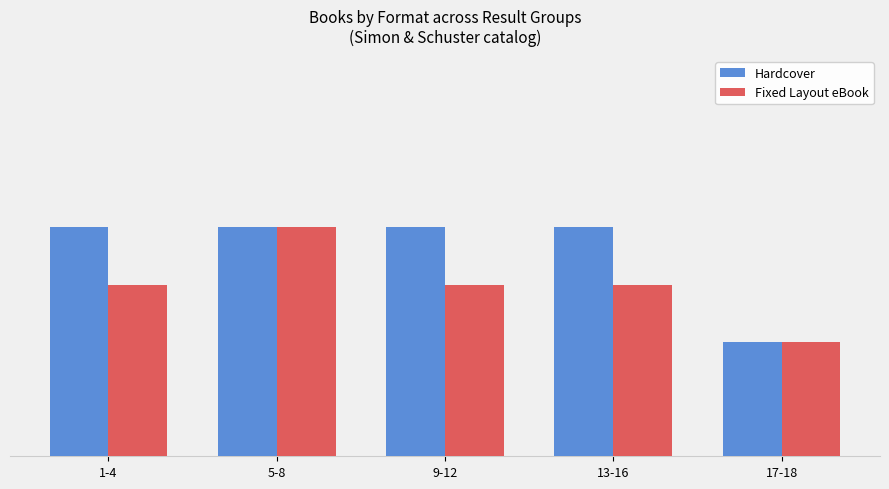

Are the bars horizontal?

No